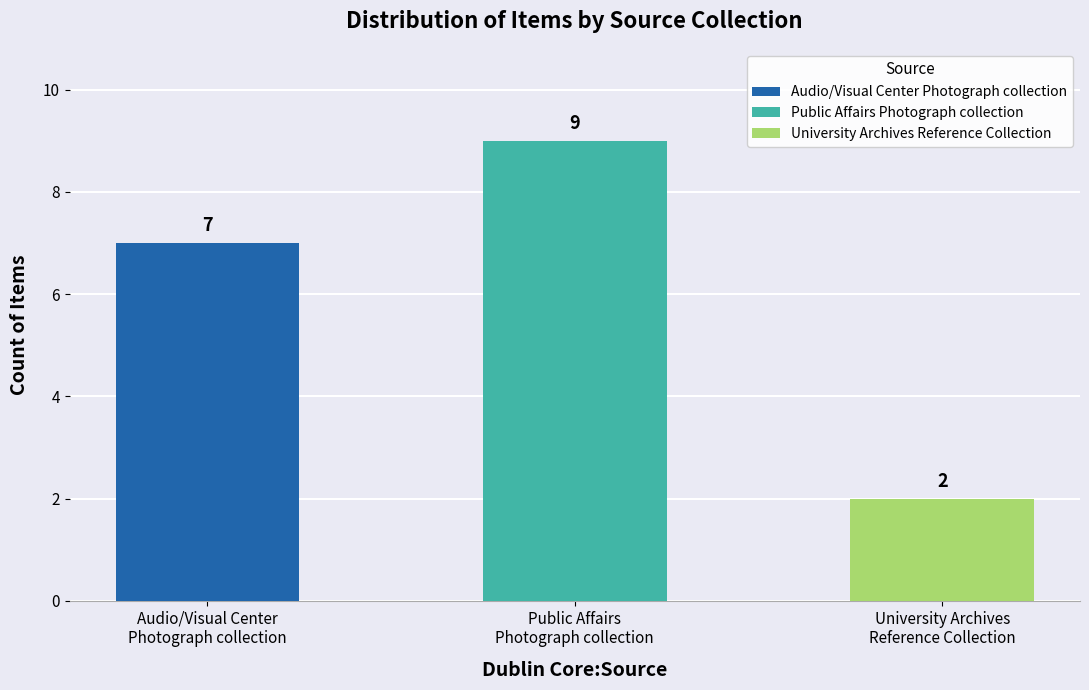

What is the maximum value shown in the chart?

9